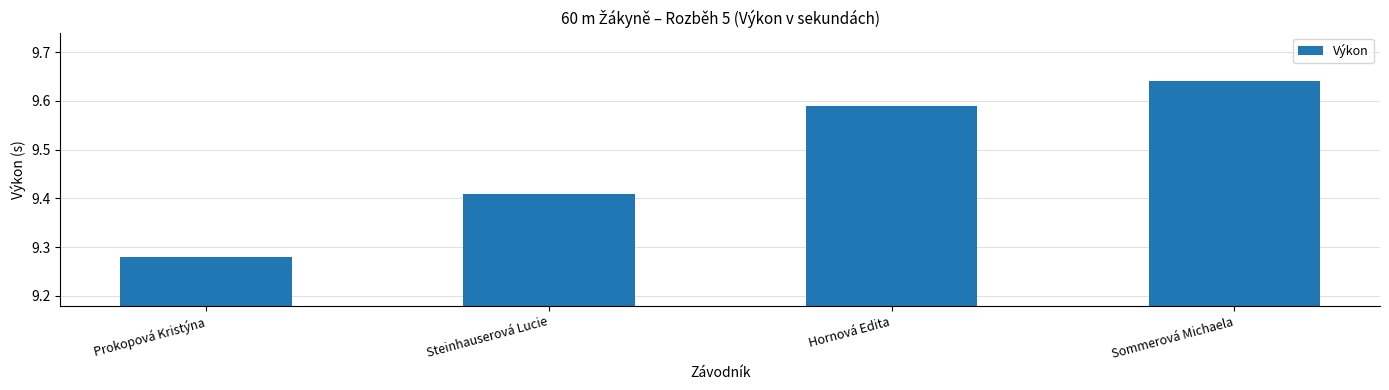

List the labels in order of value, smallest first.

Prokopová Kristýna, Steinhauserová Lucie, Hornová Edita, Sommerová Michaela